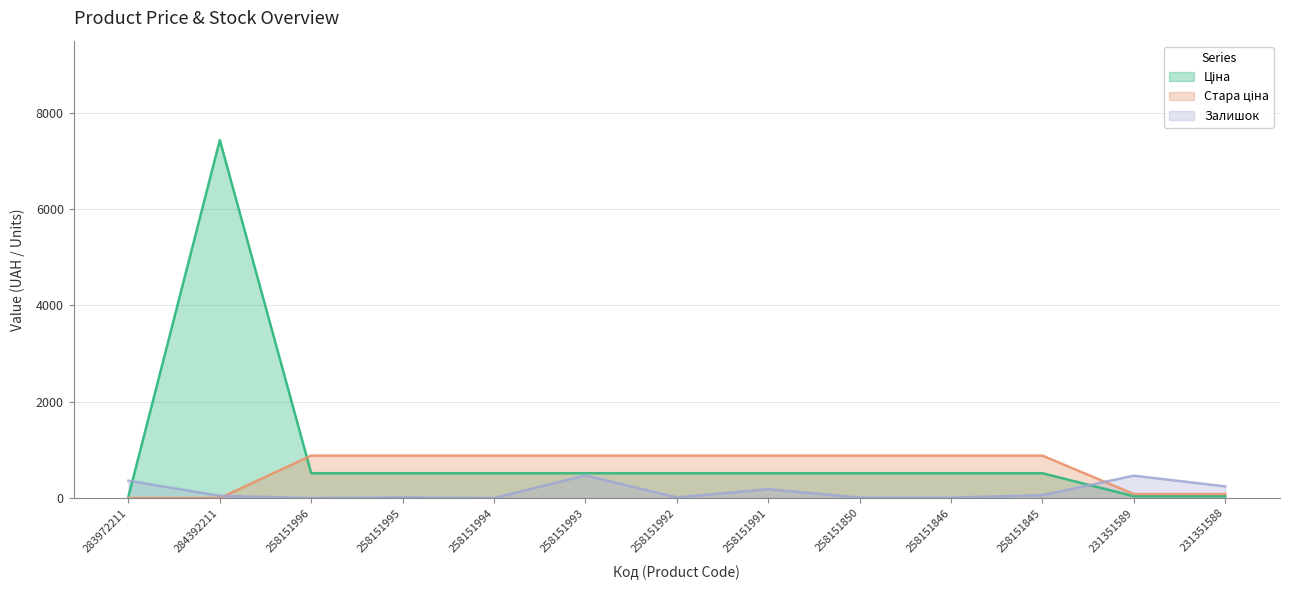

At which category does the chart reach its minimum across all series?

283972211